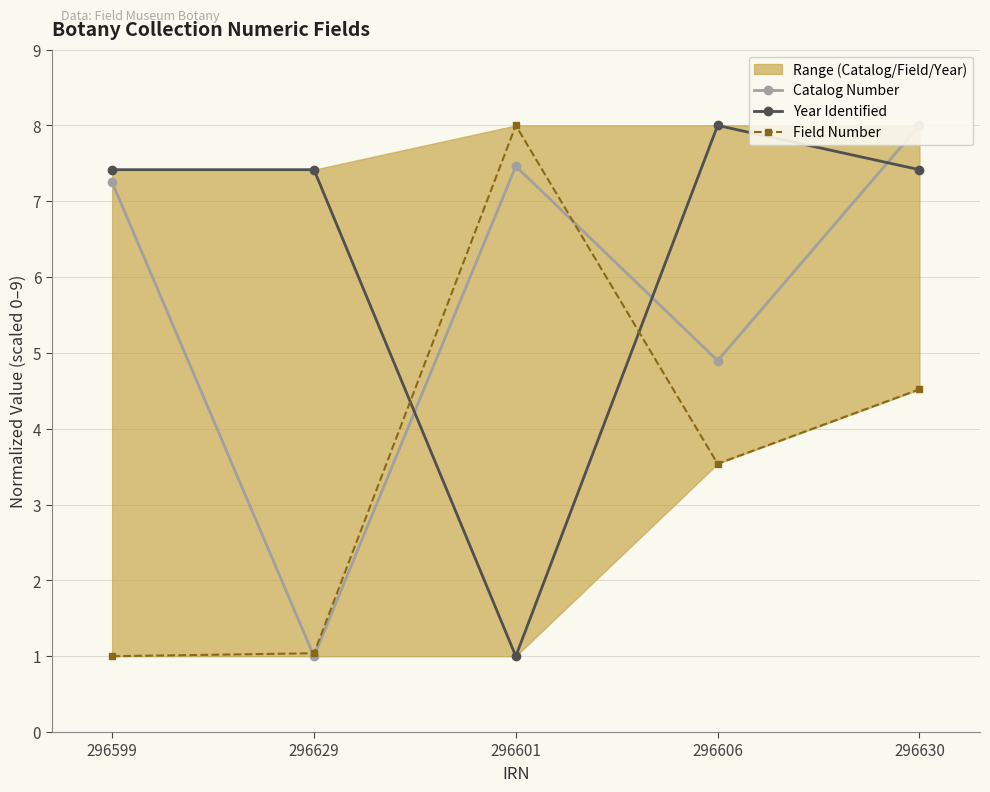

What is the sum of all Catalog Number values?

28.6